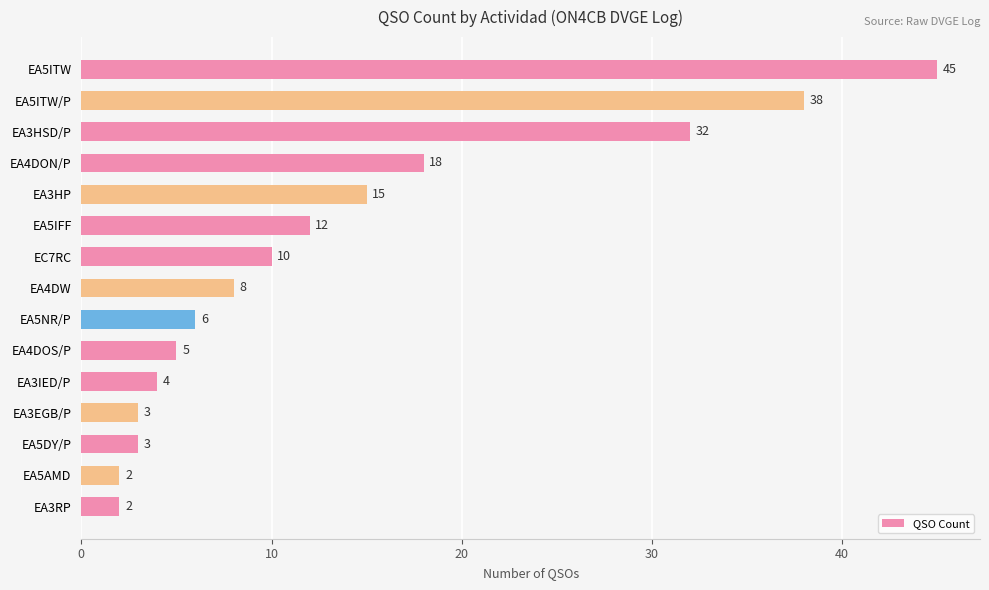

The value at EA3RP is 2. True or false?

True